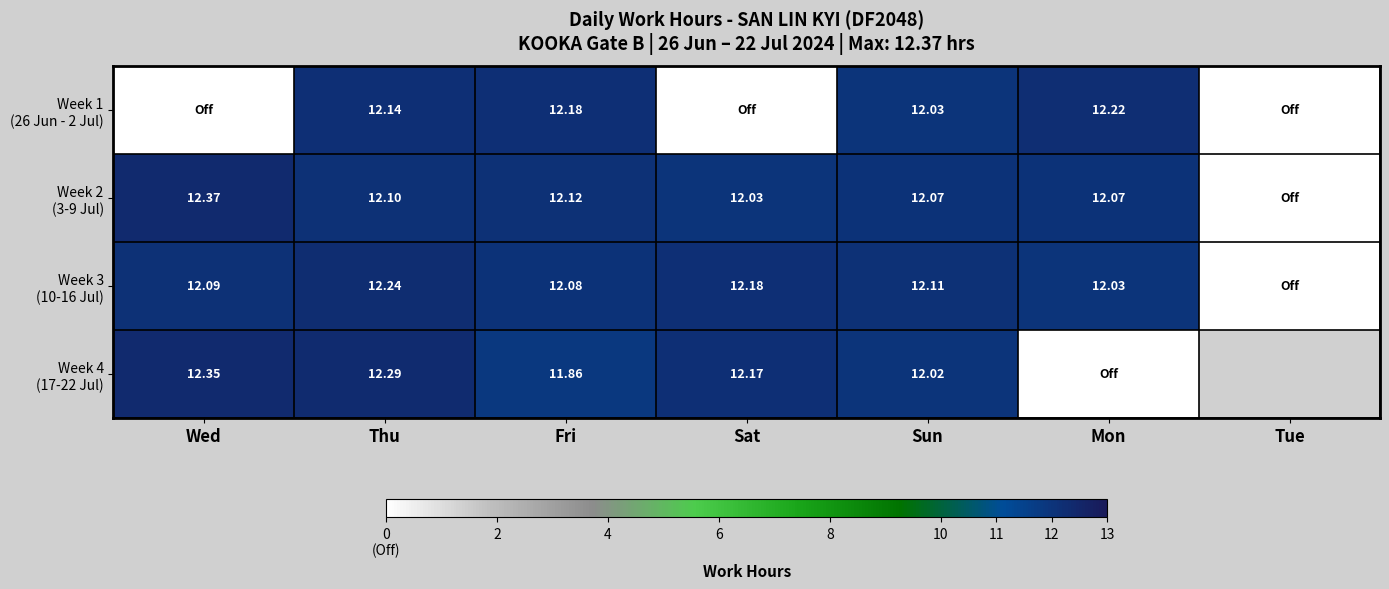

At which label is Week 4 (17-22 Jul) closest to 6?

Fri